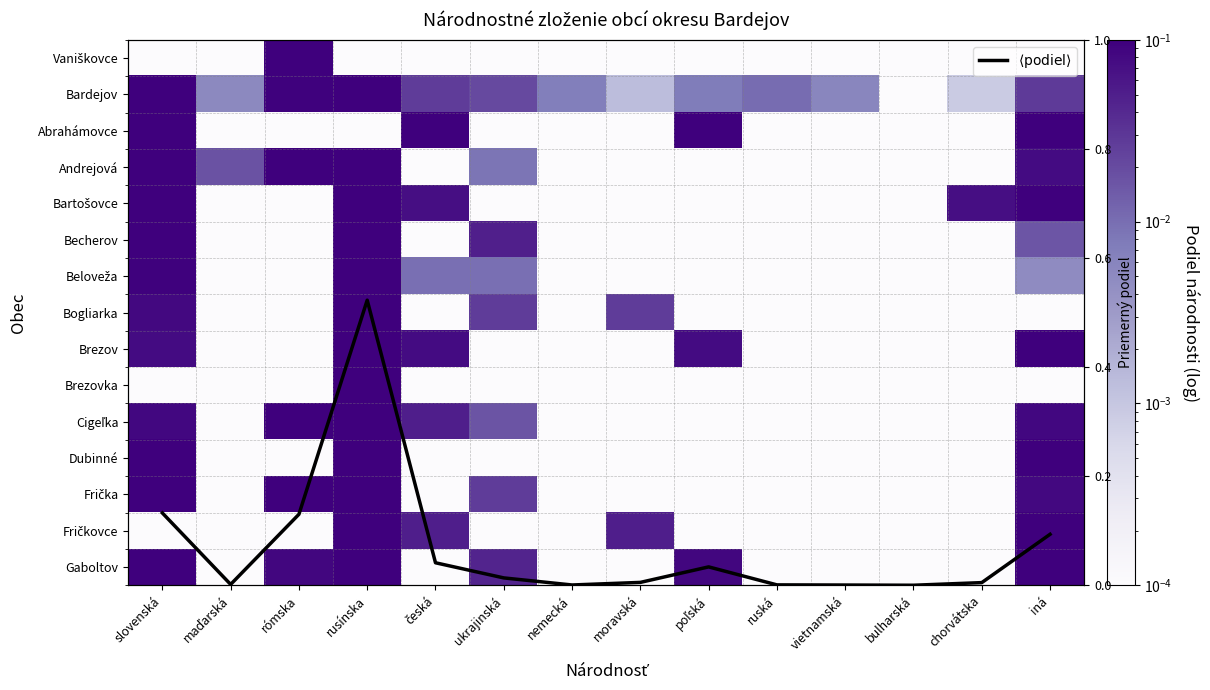

At which label does Bartošovce reach its minimum?

maďarská